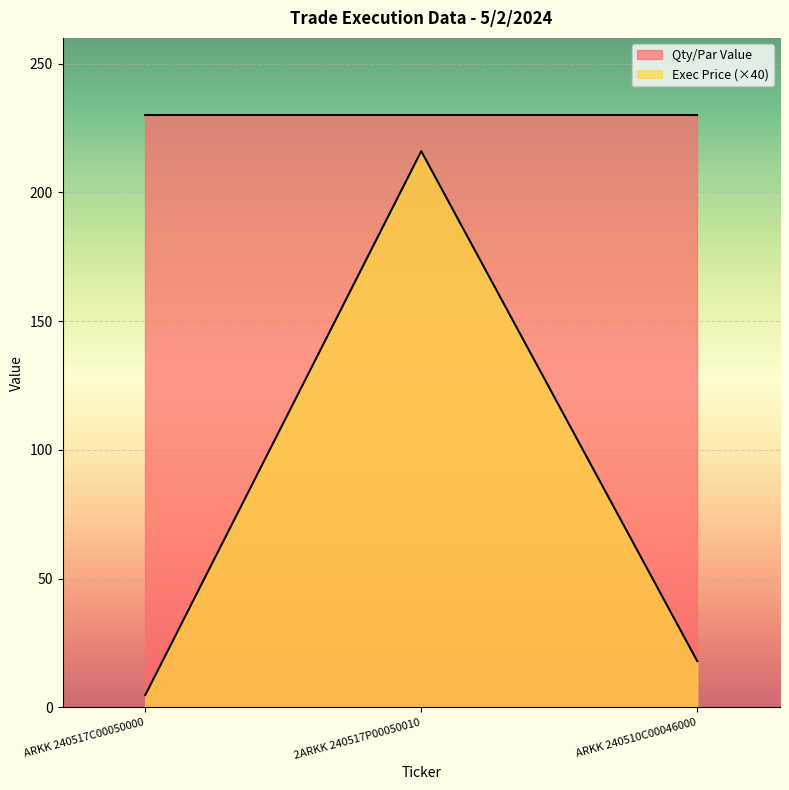

Reading right to left, transcribe all the data shown in this chart.

18.0	216.0	4.8